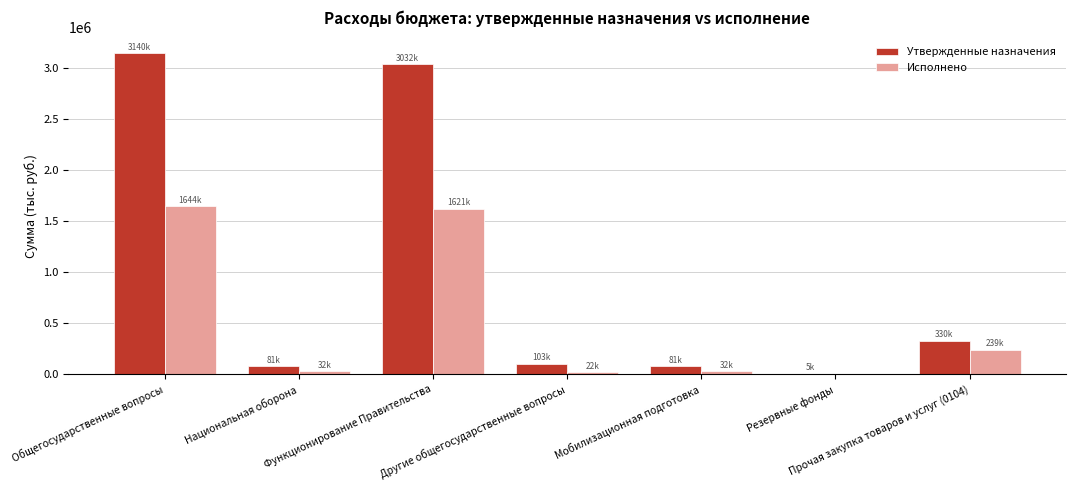

Where is Утвержденные назначения nearest to the value 1572600?

Прочая закупка товаров и услуг (0104)